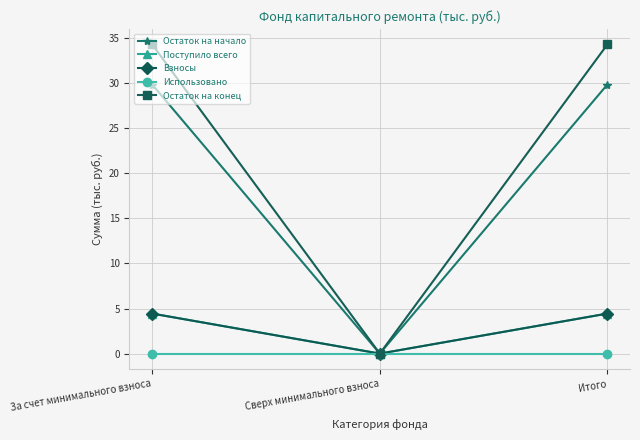

What is the difference between the second highest and minimum values in the Остаток на начало series?

29.9